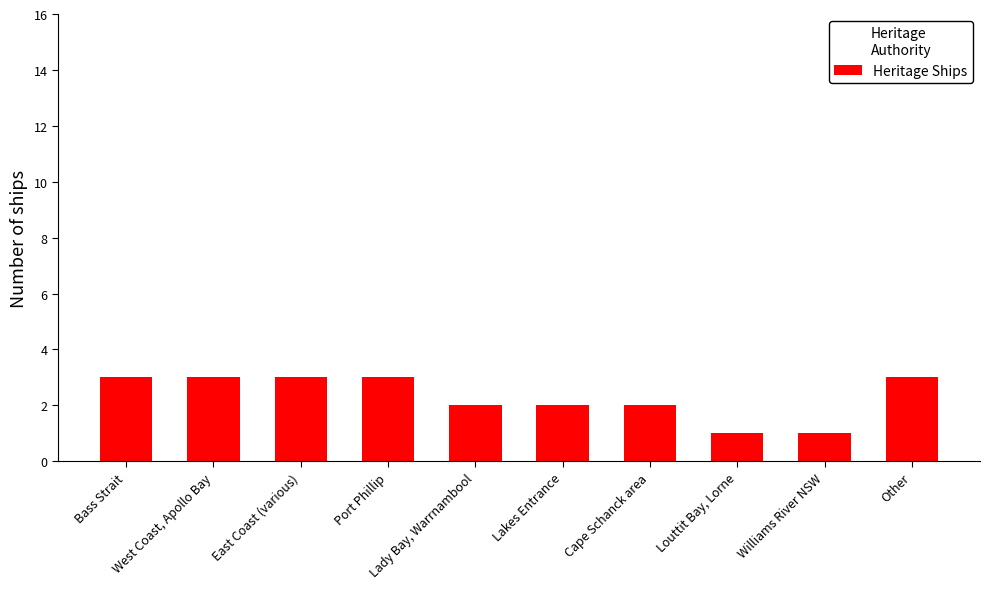

What is the difference between the maximum and minimum values?

2